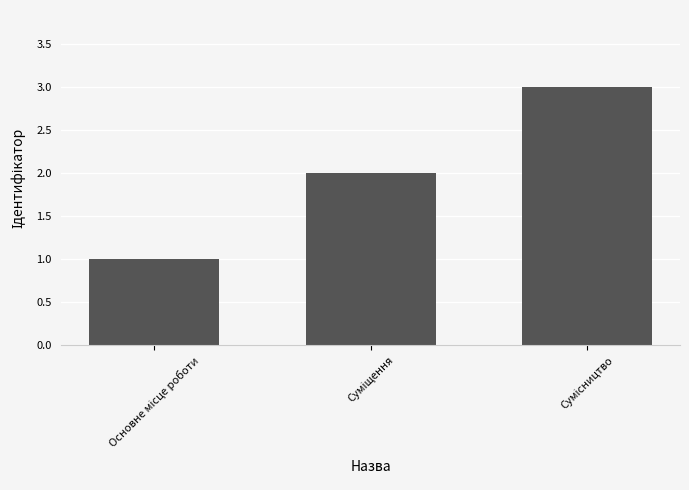

What is the maximum value shown in the chart?

3